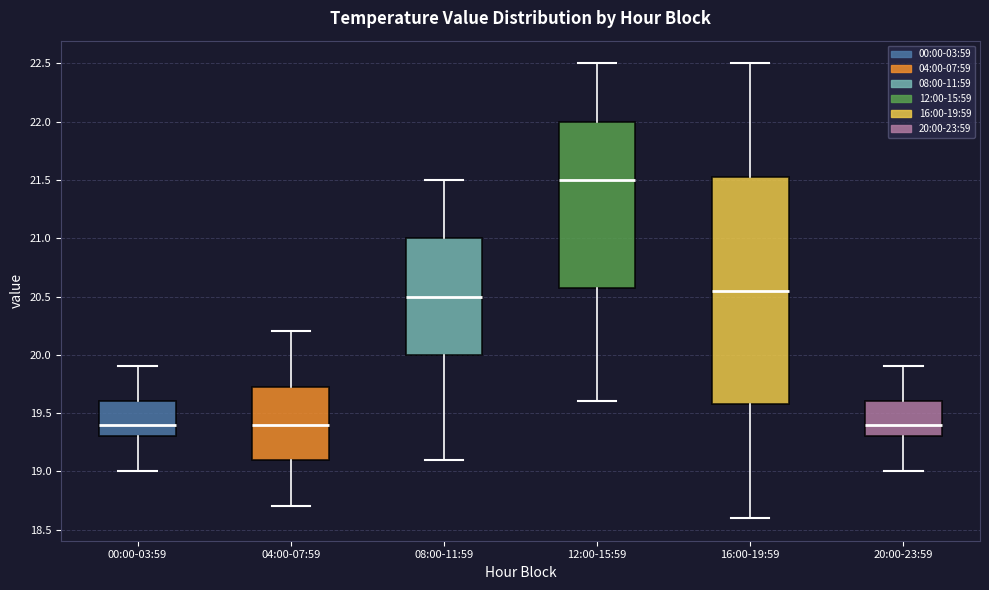

Where is the upper edge of the box for 12:00-15:59 on the y-axis? The values are not printed on the chart, so give them approximately, as read against the axis.

22.00